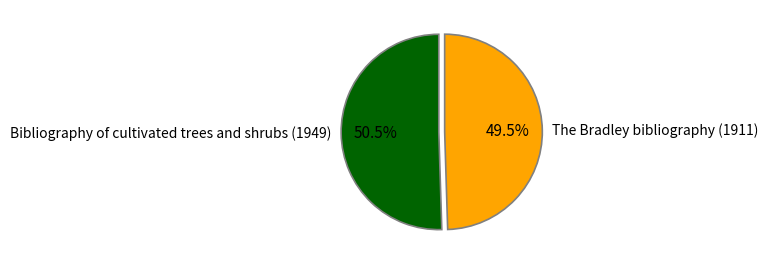

Which has a higher value, The Bradley bibliography (1911) or Bibliography of cultivated trees and shrubs (1949)?

Bibliography of cultivated trees and shrubs (1949)